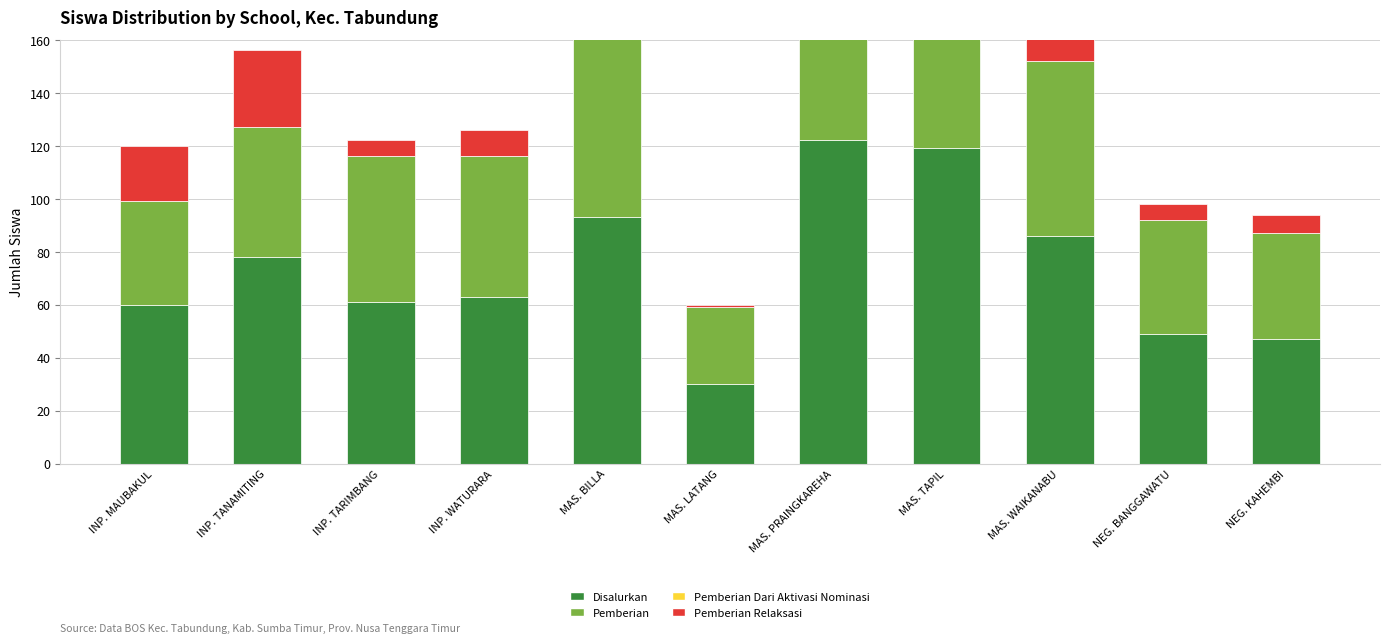

The Disalurkan series shows 93 at MAS. BILLA. True or false?

True